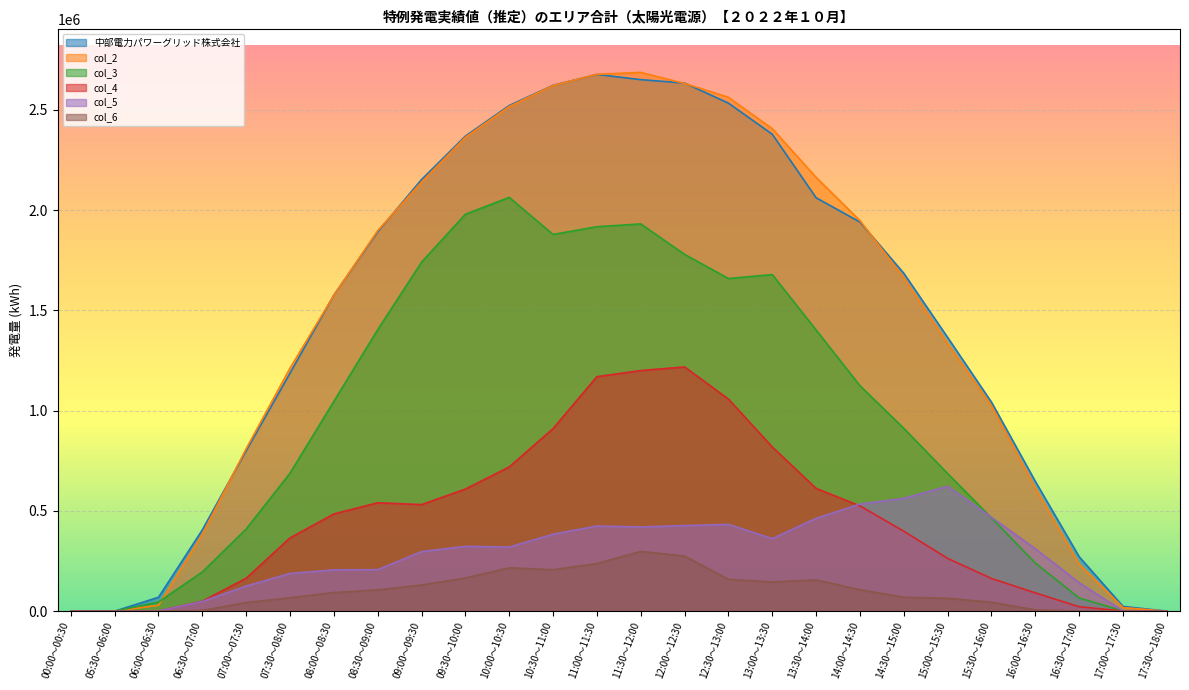

Which label corresponds to the smallest value in the chart?

00:00～00:30